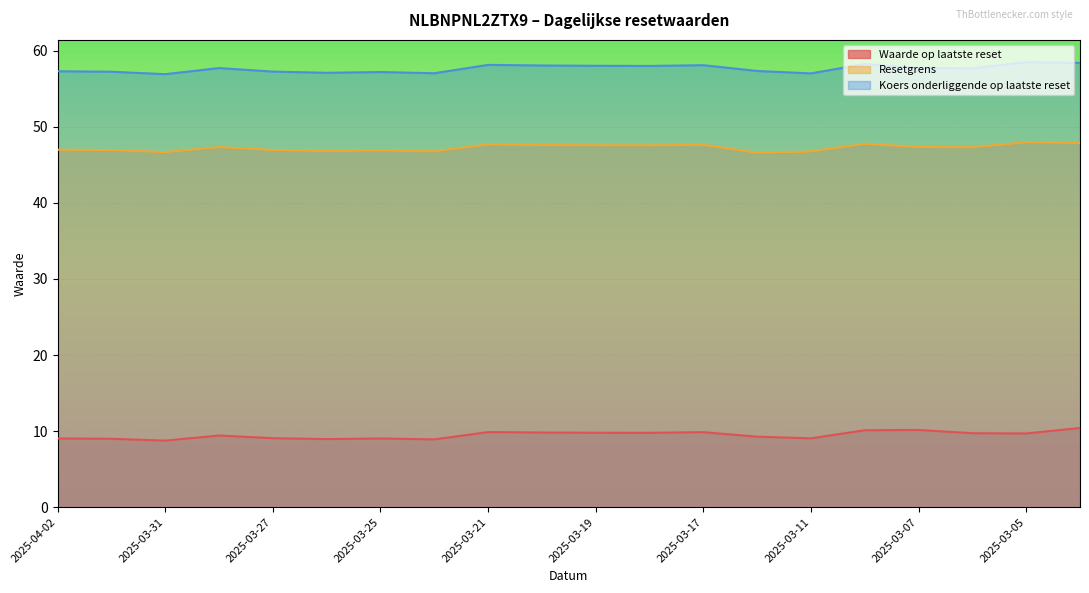

Reading left to right, what are all the values shown in this chart?

Waarde op laatste reset: 9.0	9.0	8.8	9.4	9.1	8.9	9.0	8.9	9.9	9.8	9.8	9.8	9.9	9.3	9.1	10.1	10.2	9.7	9.7	10.4
Resetgrens: 47.0	46.9	46.7	47.3	47.0	46.8	46.9	46.8	47.7	47.6	47.6	47.6	47.6	46.6	46.8	47.8	47.3	47.3	48.0	47.9
Koers onderliggende op laatste reset: 57.3	57.2	56.9	57.7	57.3	57.1	57.2	57.0	58.1	58.1	58.0	58.0	58.1	57.3	57.0	58.3	57.7	57.7	58.5	58.4